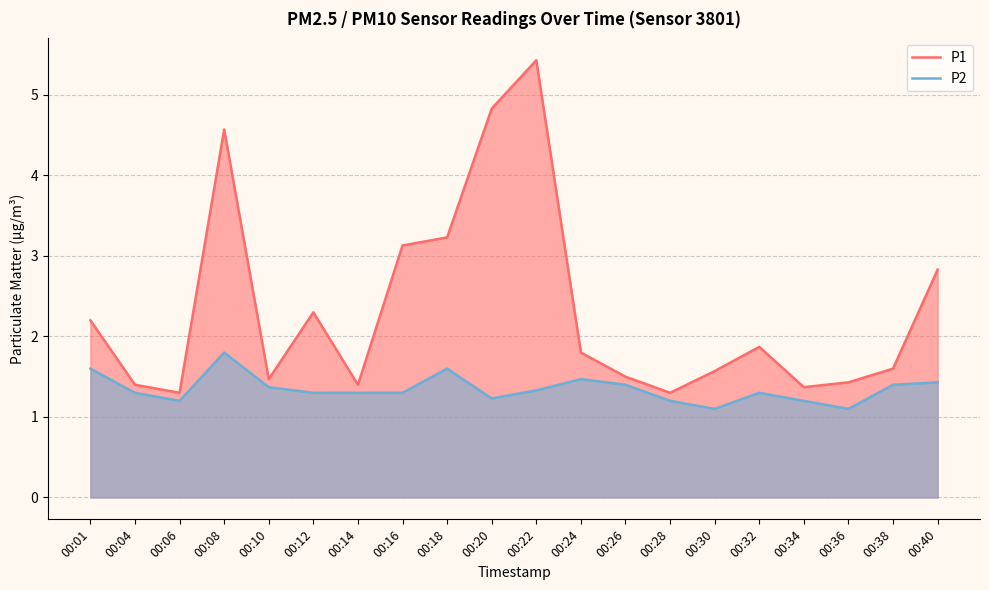

What is the difference between the highest and lowest values at 00:38?

0.2